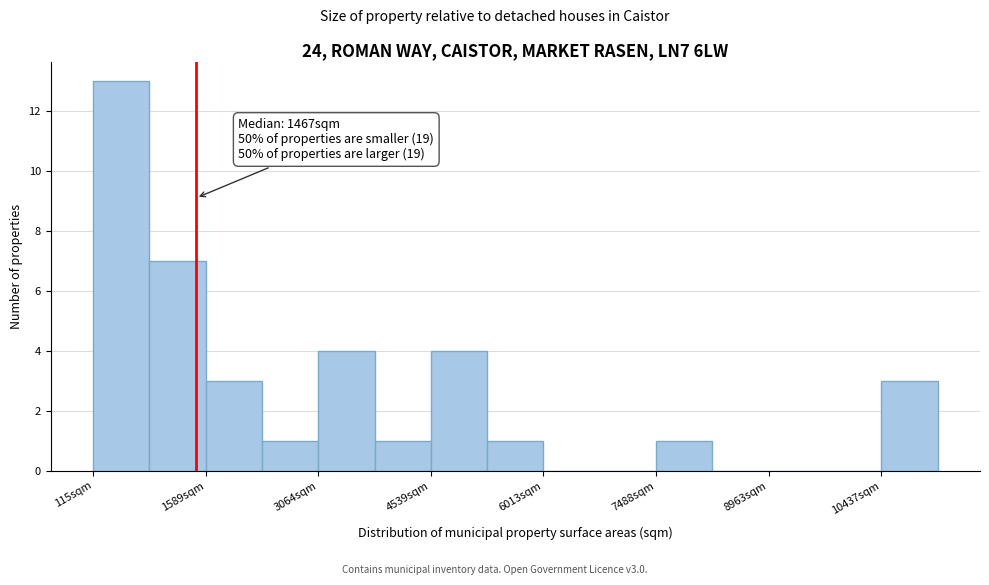

Around what value on the x-axis is the tallest bar? Give the approximate position of its centre, as read against the axis.

400